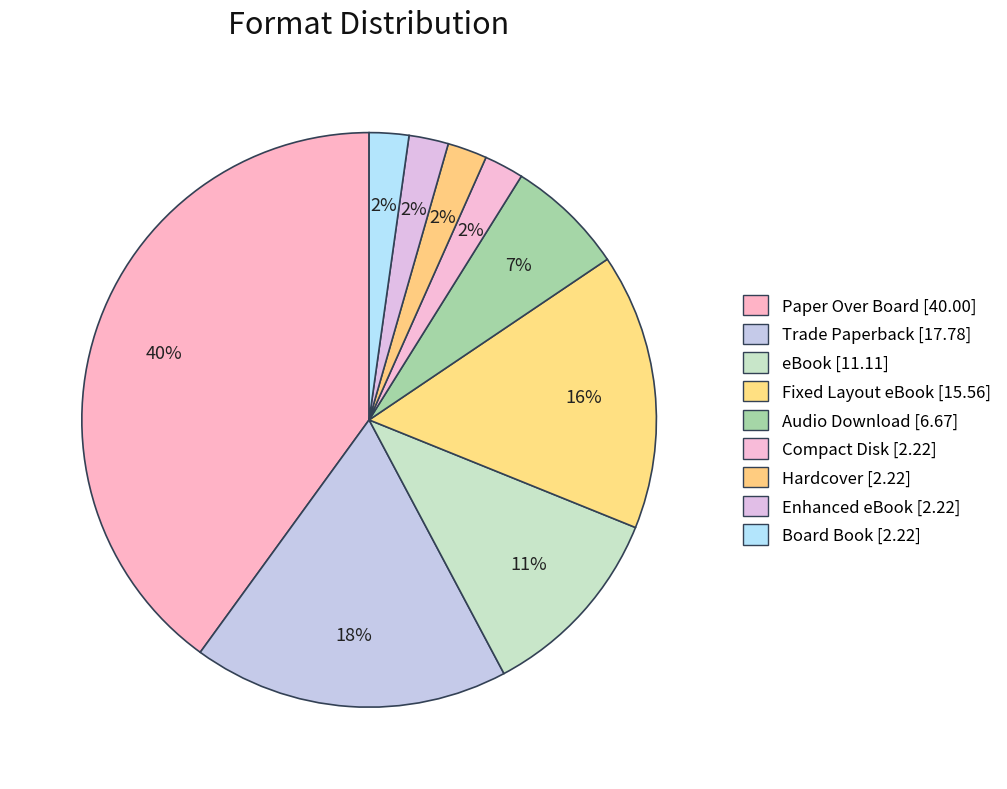

How many segments does this pie chart have?

9